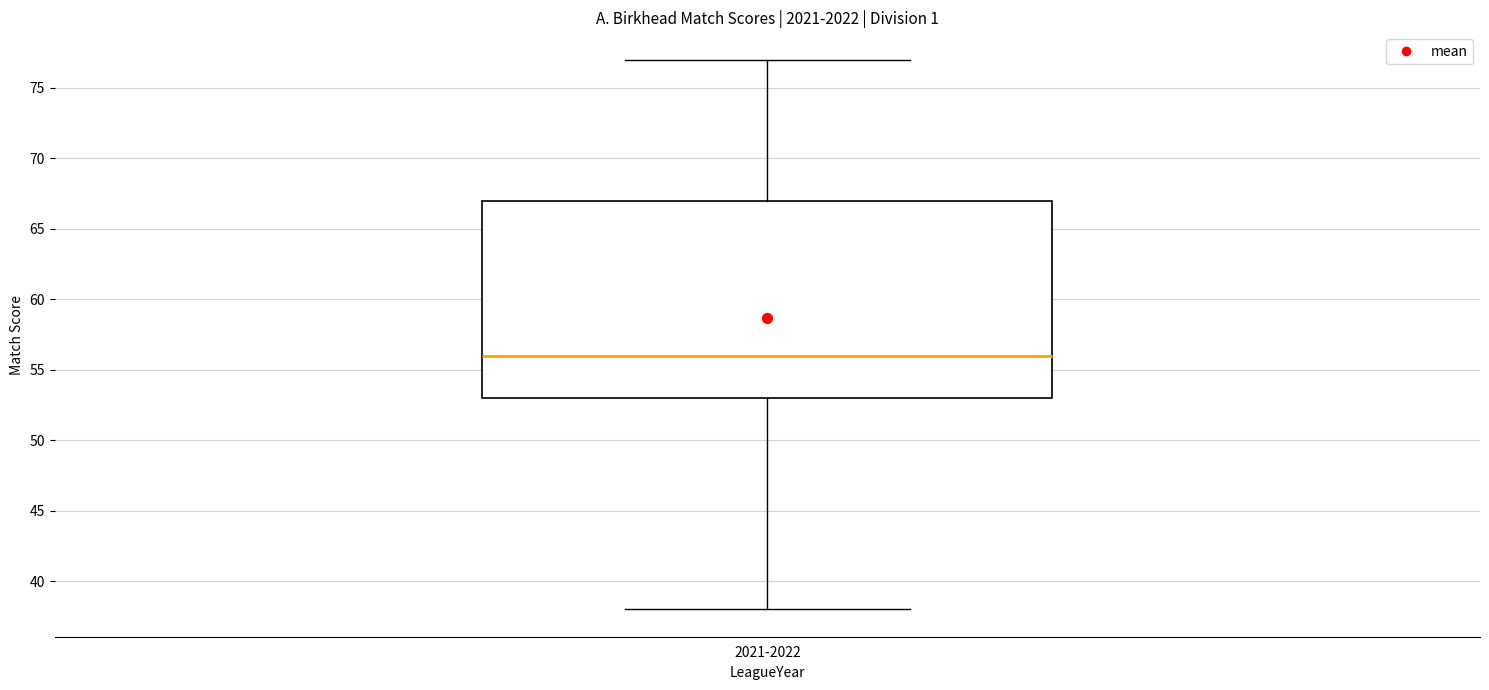

Read this box plot against the y-axis: the position of the median line, the range covered by the box, and the ends of both whiskers. The values are not printed on the chart, so give them approximately, as read against the axis.

median 56, box 53 to 67, whiskers 38 to 77